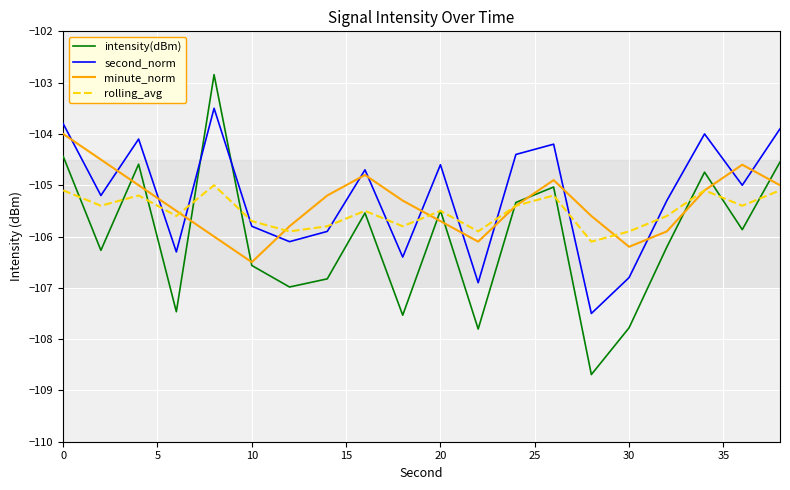

List the series in order of their peak value, highest first.

intensity(dBm), second_norm, minute_norm, rolling_avg